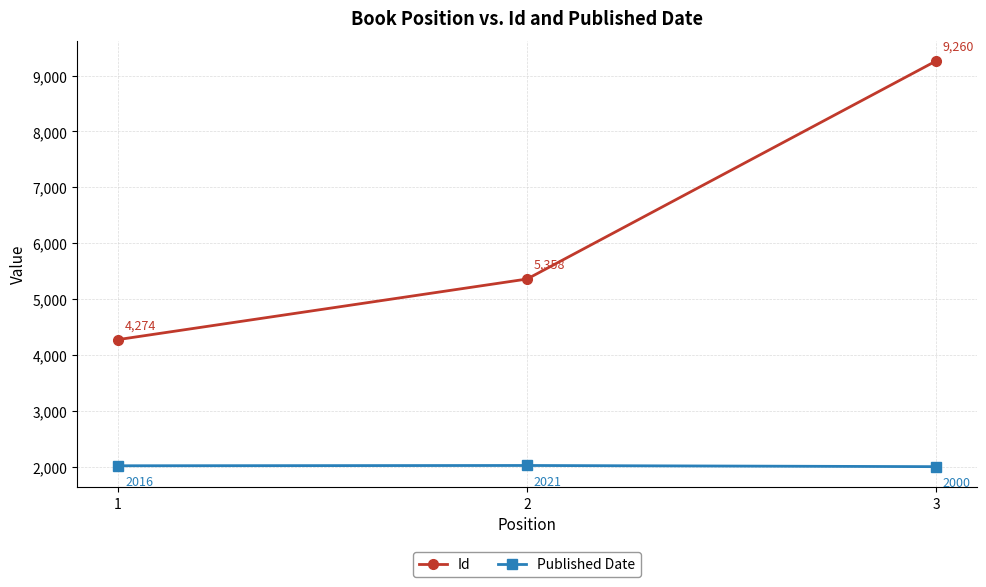

How many data points in Published Date are less than 2016?

1